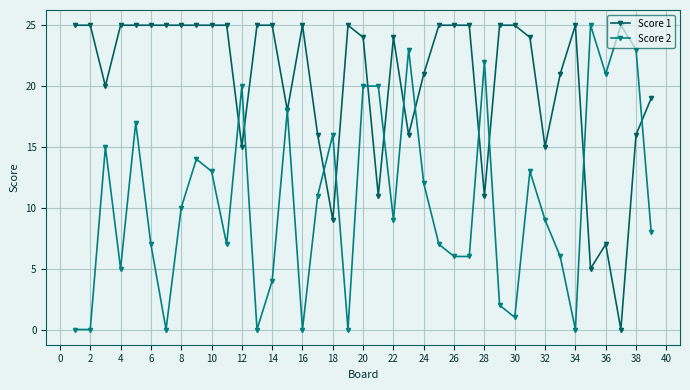

True or false: Score 1 has more than 1 points higher than both neighbors.

True